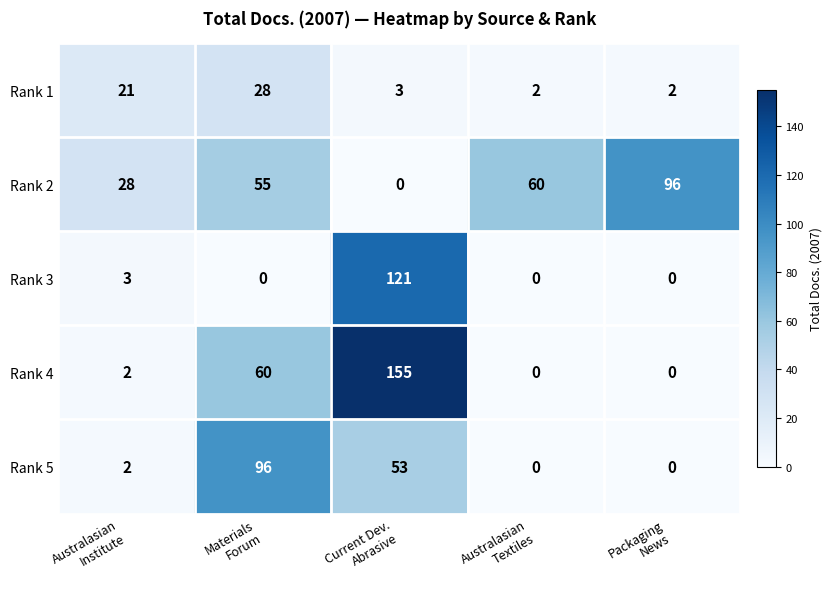

Which series has the widest spread of values?

Rank 4